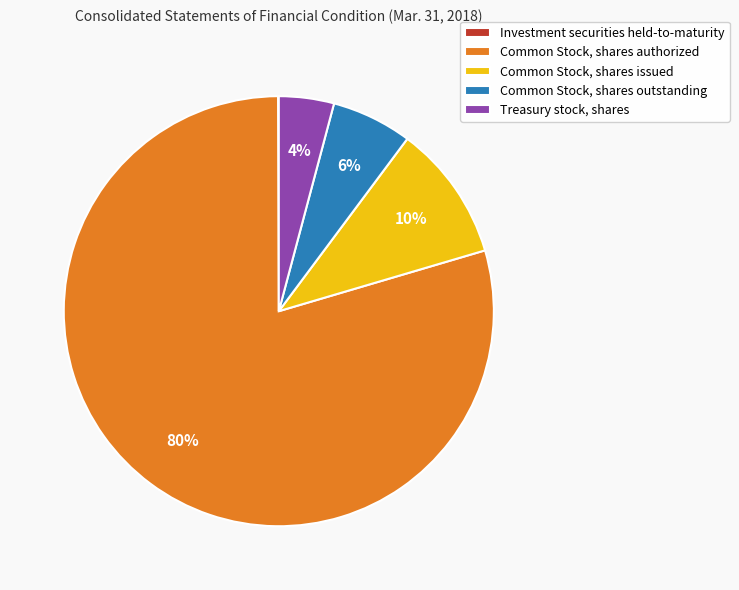

To the nearest percent, what is the average slice percentage?

20%